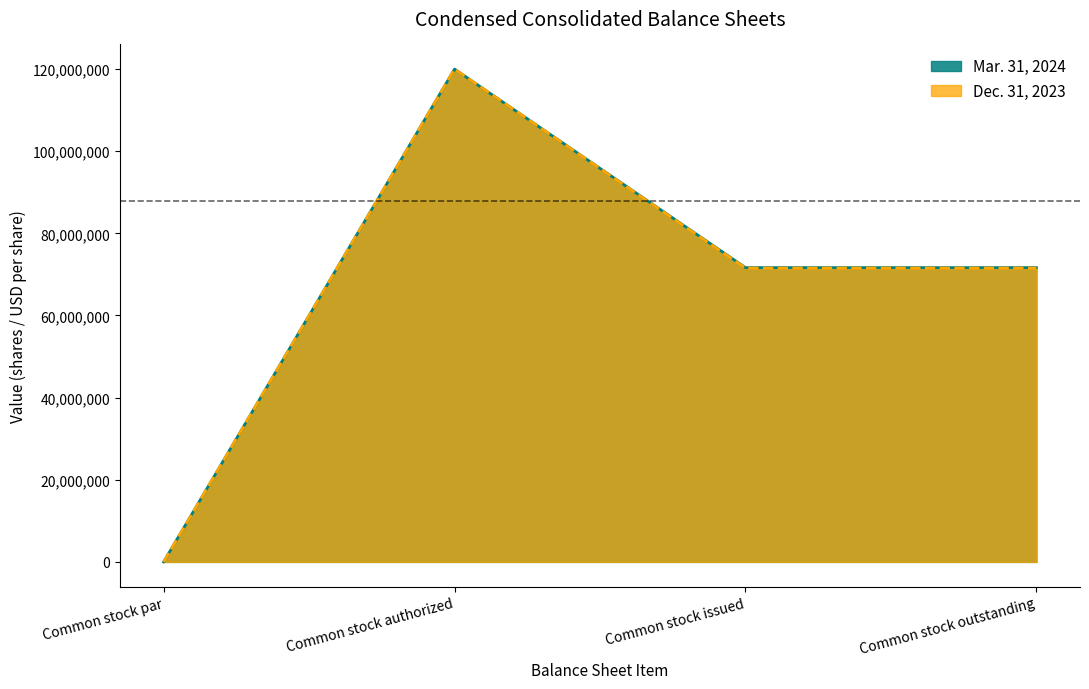

What is the approximate value of Dec. 31, 2023 at Common stock authorized?

120000000